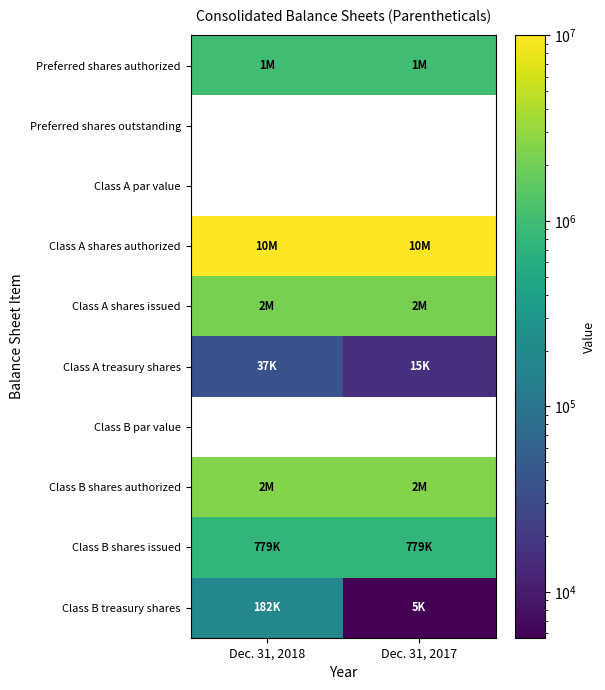

What is the highest value of the Class A shares authorized series?

10000000.0